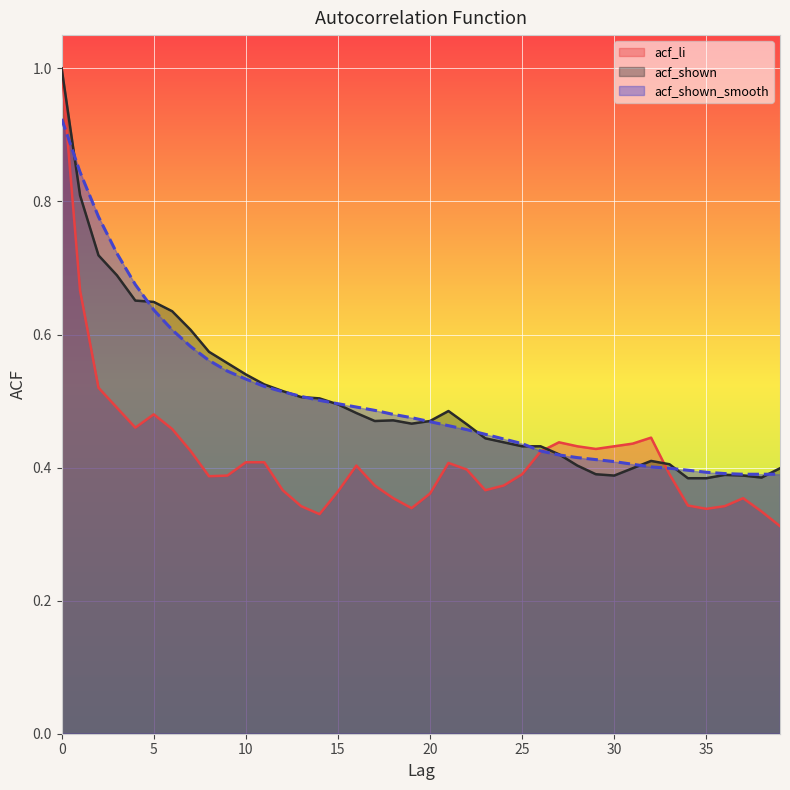

How many lines are shown in the chart?

3